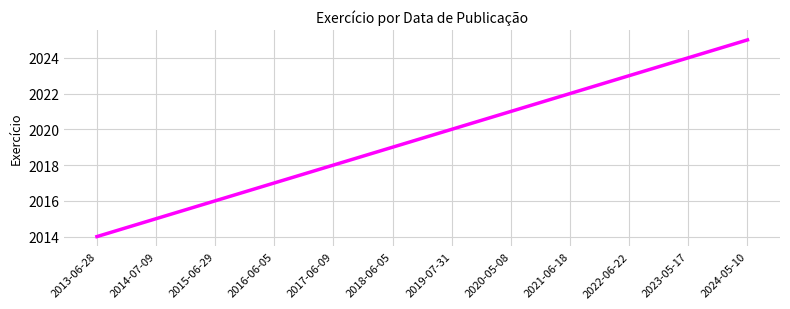

What is the minimum value shown in the chart?

2014